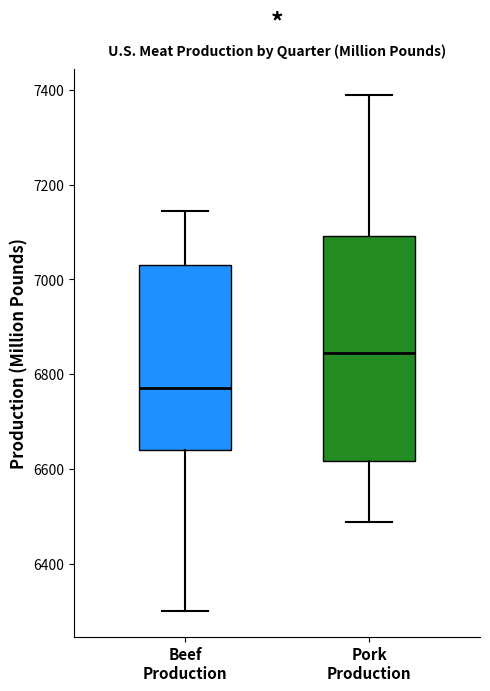

Which box's median line is the lowest?

Beef Production